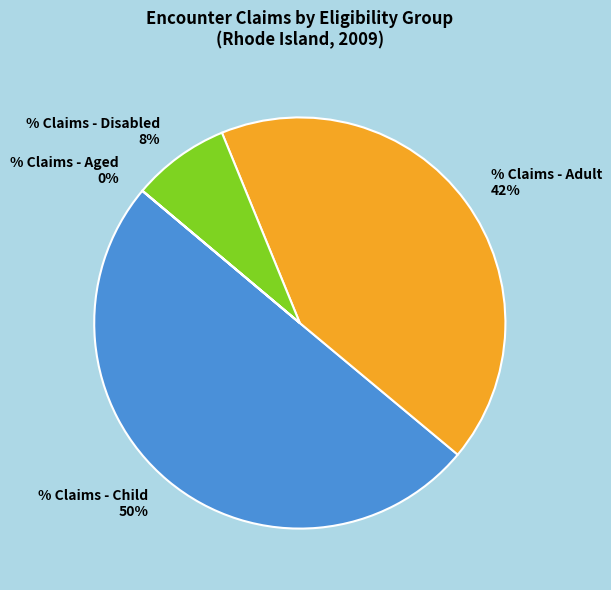

Approximately how many times larger is the value at % Claims - Disabled compared to % Claims - Adult?

0.2